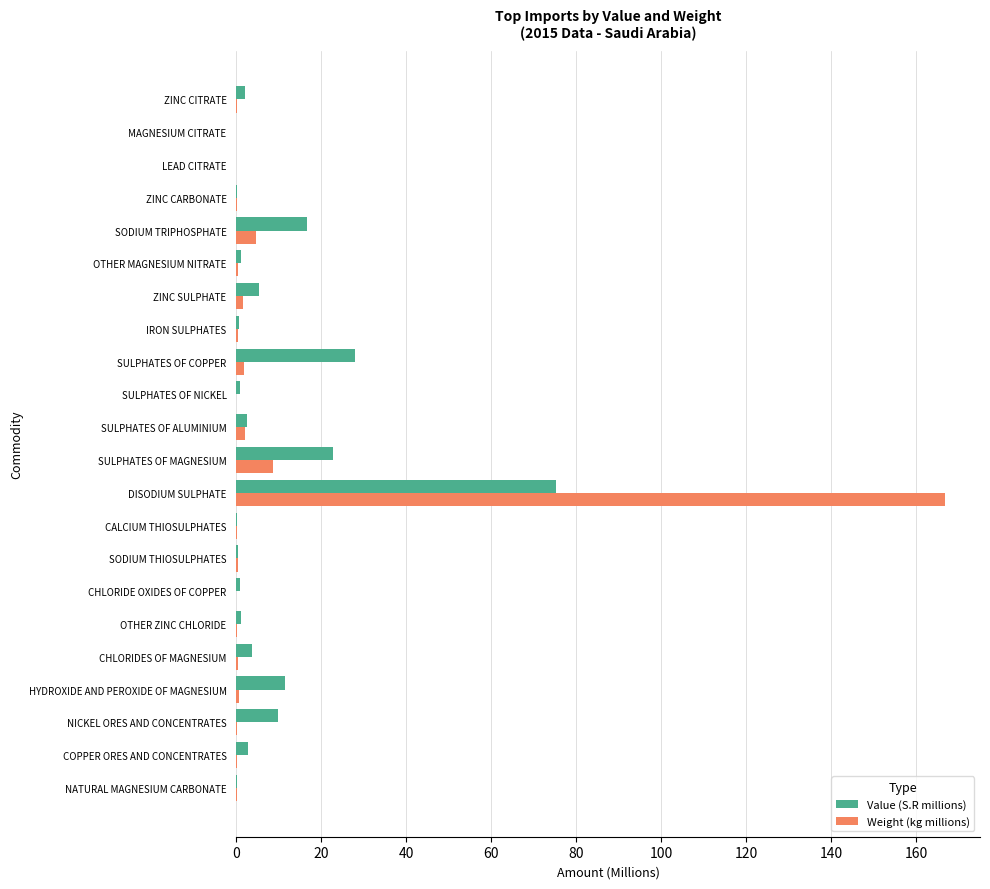

Between SULPHATES OF COPPER and ZINC CARBONATE, which series saw the biggest shift?

Value (S.R millions)